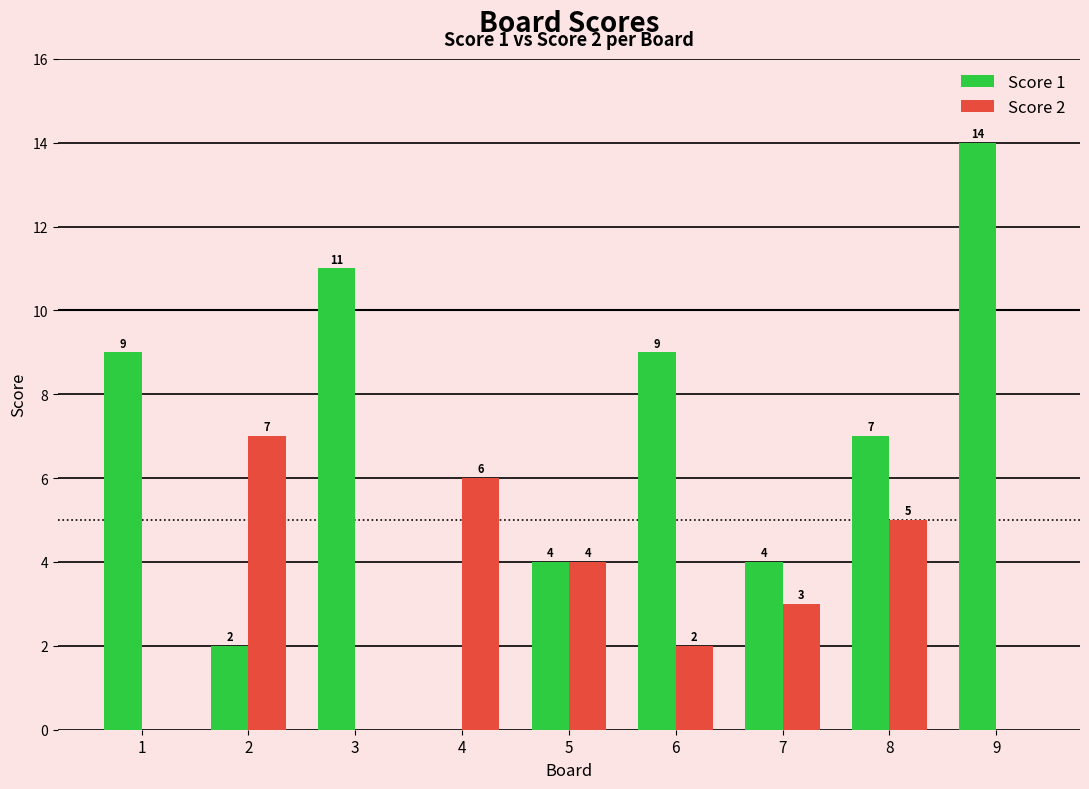

What are all the series names shown in the legend?

Score 1, Score 2